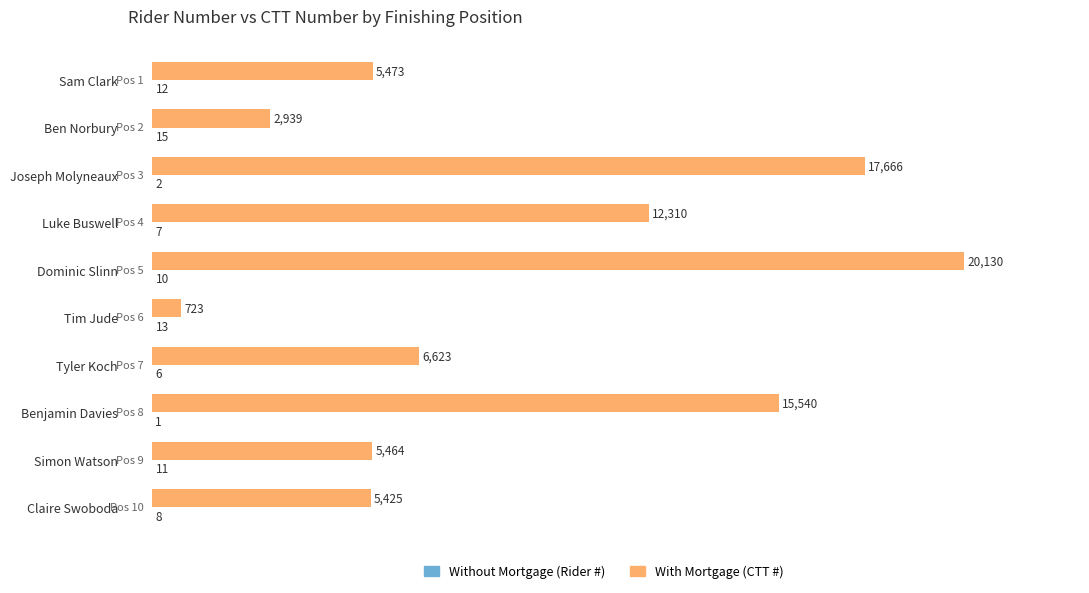

What is the total value across all series at Luke Buswell?

12317